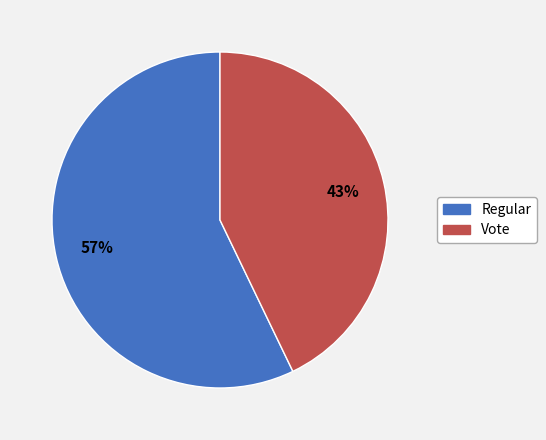

Rank the categories by value from highest to lowest.

Regular, Vote